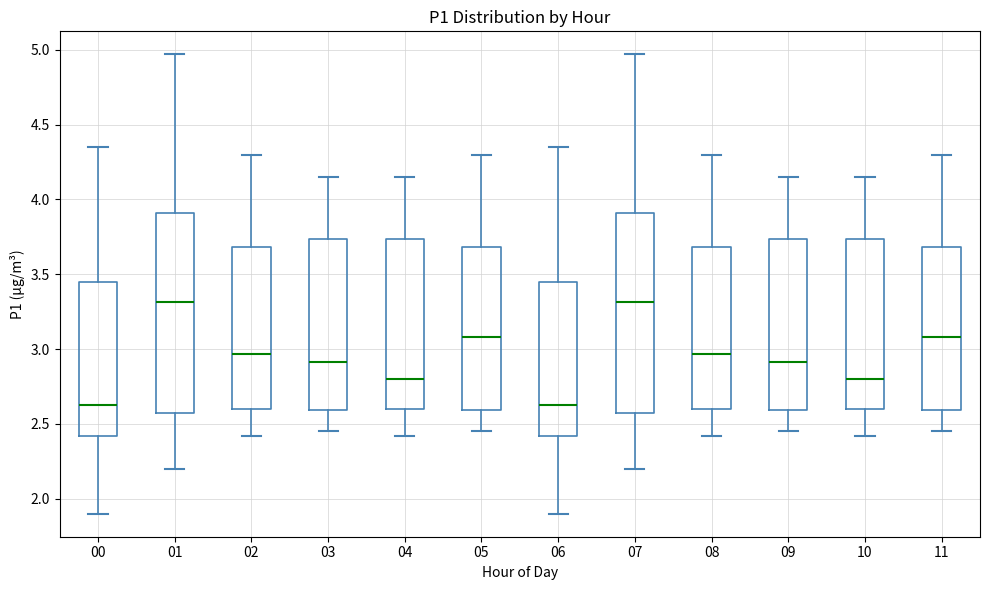

Where does the upper whisker of the box at x = 05 end on the y-axis? The values are not printed on the chart, so give them approximately, as read against the axis.

4.30